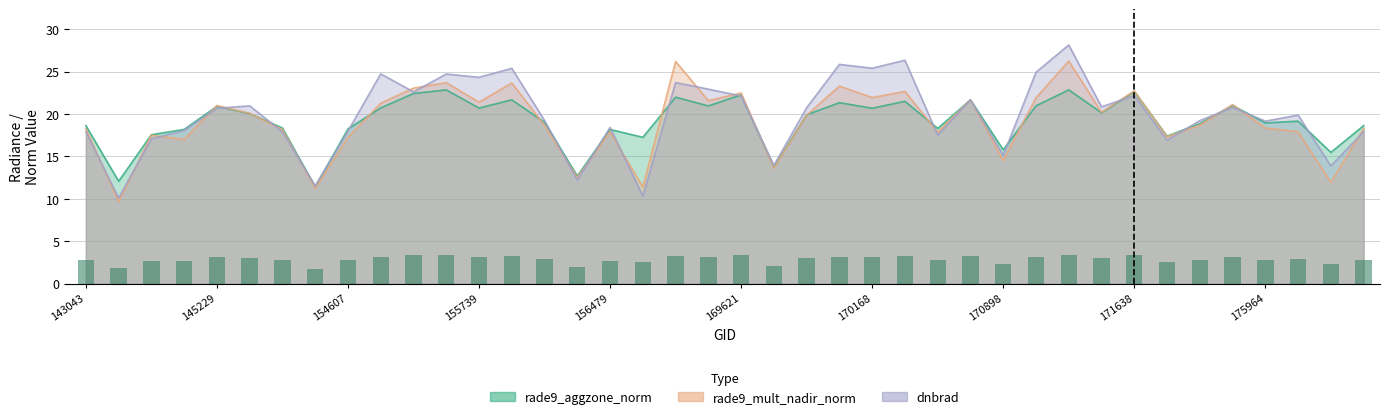

Reading left to right, extract all data points from this chart.

rade9_aggzone_norm: 18.6	12.1	17.6	18.2	20.9	20.0	18.3	11.4	18.2	20.7	22.4	22.8	20.7	21.7	19.0	12.7	18.2	17.3	22.0	21.0	22.2	13.7	19.9	21.3	20.7	21.5	18.3	21.7	15.8	21.0	22.8	20.1	22.7	17.4	18.9	21.0	18.9	19.2	15.5	18.6
rade9_mult_nadir_norm: 18.3	9.7	17.5	17.0	21.0	20.1	18.2	11.2	17.2	21.3	23.0	23.7	21.4	23.7	18.6	12.5	17.9	11.4	26.2	21.6	22.5	13.6	19.9	23.3	21.9	22.7	17.9	21.7	14.5	21.9	26.2	20.2	22.7	17.3	18.7	21.1	18.3	17.9	11.9	18.3
dnbrad: 17.9	10.1	17.1	18.1	20.7	21.0	17.9	11.5	18.0	24.7	22.6	24.7	24.3	25.4	19.2	12.2	18.4	10.3	23.7	22.9	22.1	13.9	20.7	25.8	25.4	26.3	17.5	21.7	15.1	24.9	28.1	20.8	22.2	16.9	19.2	20.8	19.2	19.9	13.9	17.9